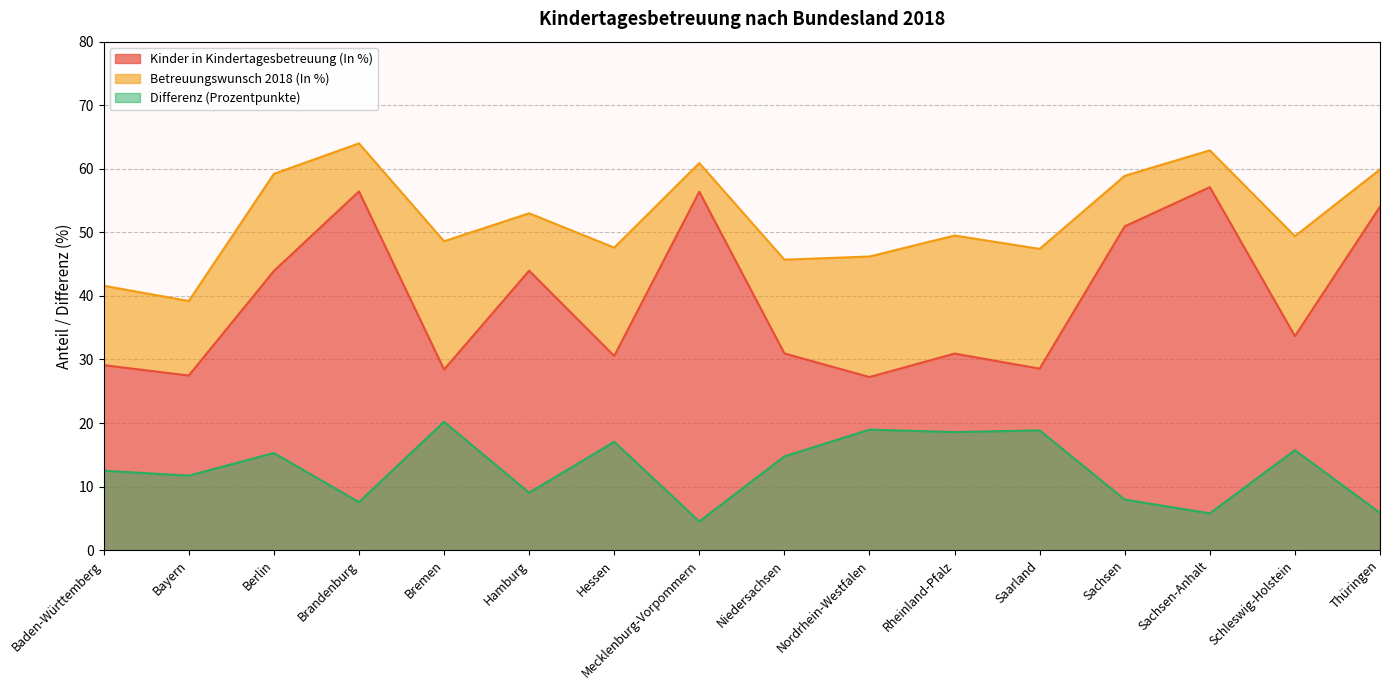

How many interior local valleys does the Kinder in Kindertagesbetreuung (In %) series have?

6